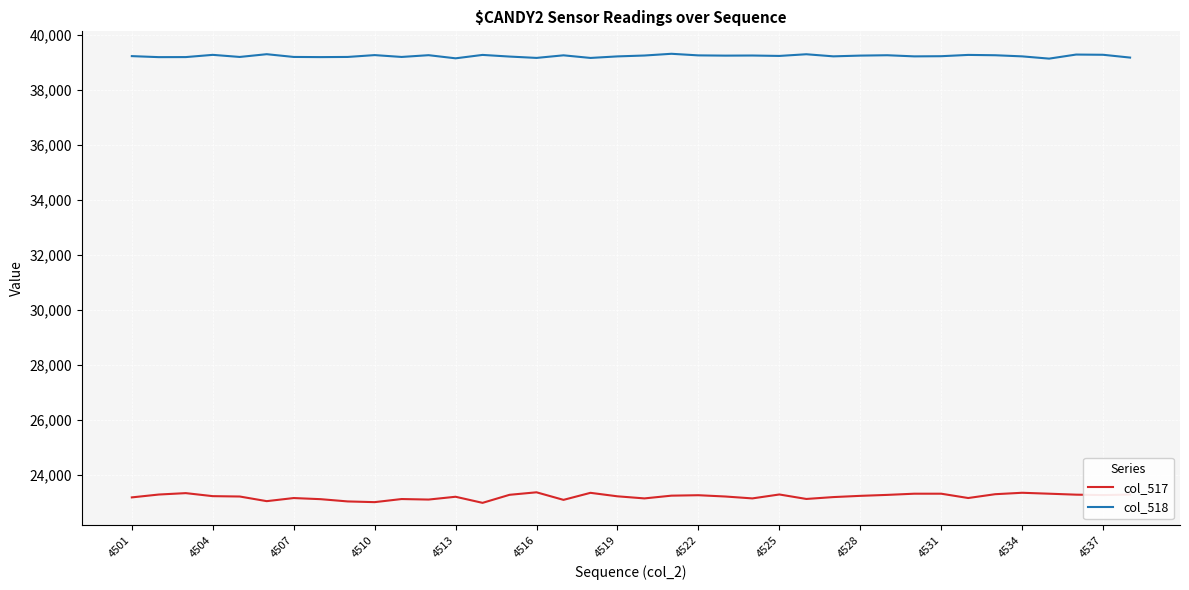

Is this an area chart (filled region under the line)?

No